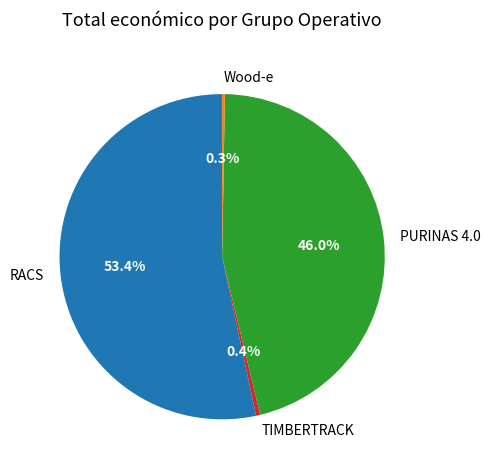

Between PURINAS 4.0 and RACS, which is larger?

RACS